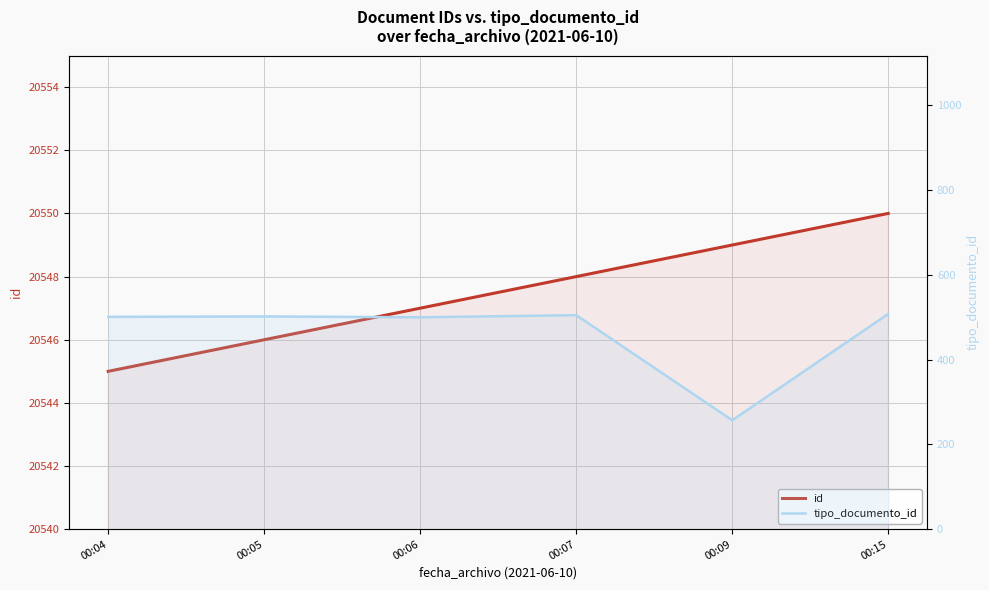

At which label does tipo_documento_id first exceed 502?

00:07